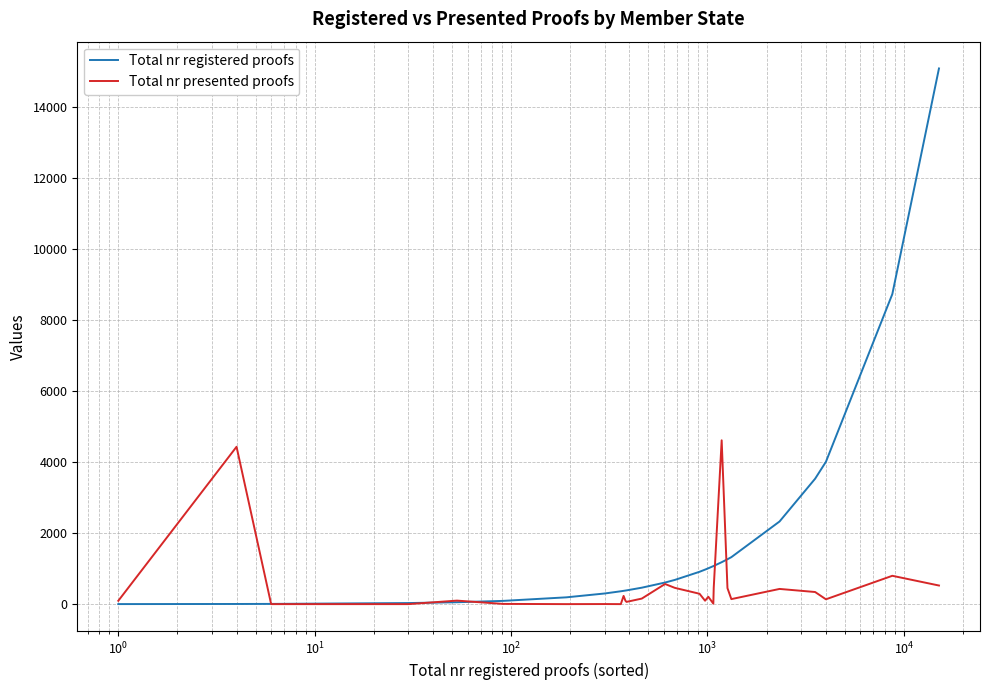

Which series has the widest spread of values?

Total nr registered proofs